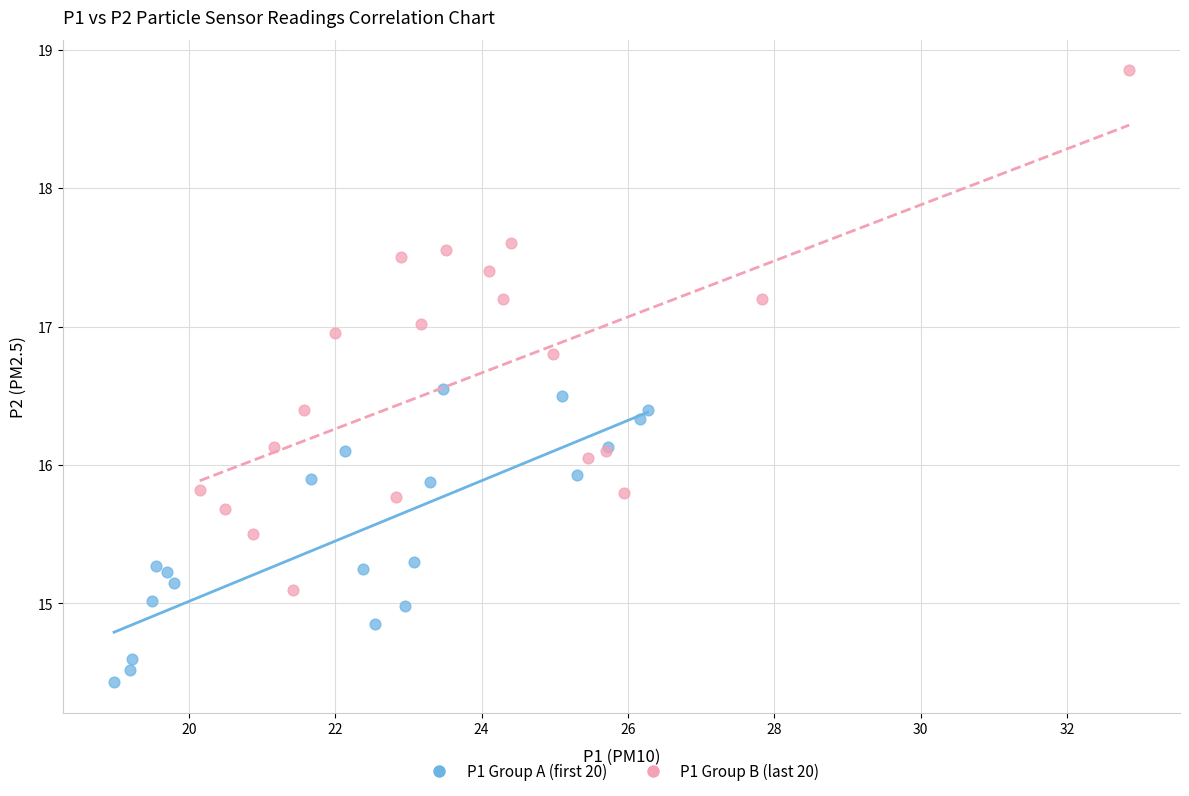

Which series has the largest Y range (max minus min)?

P1 Group B (last 20)